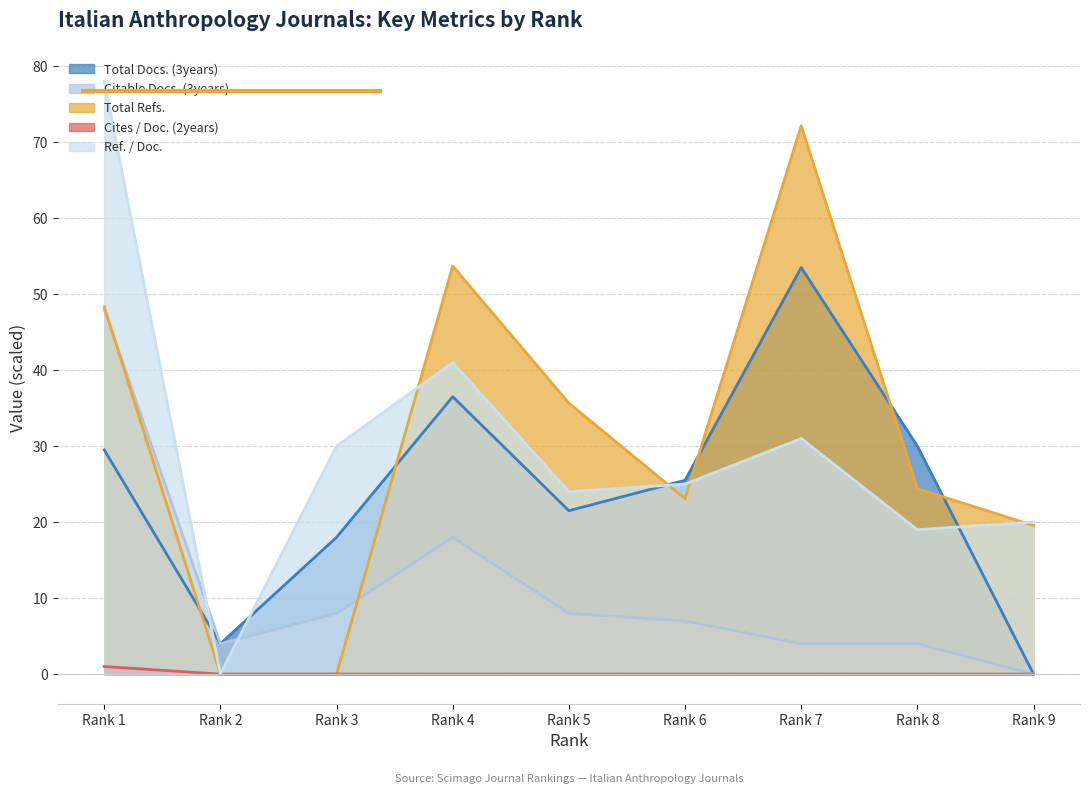

Which series has the largest total across all categories?

Total Refs.